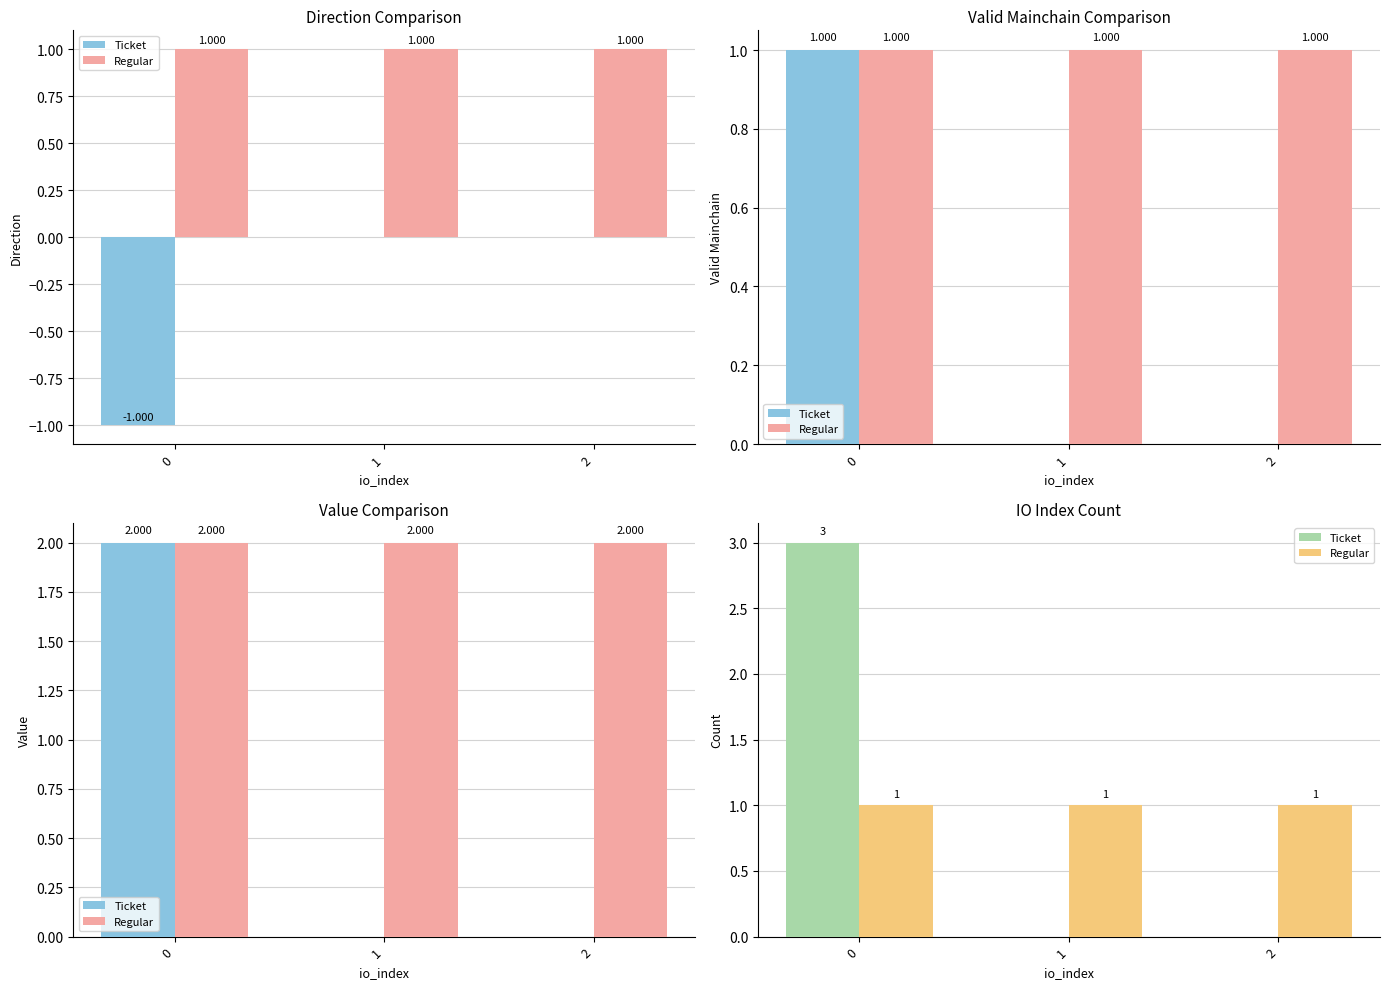

What is the greatest value displayed?

3